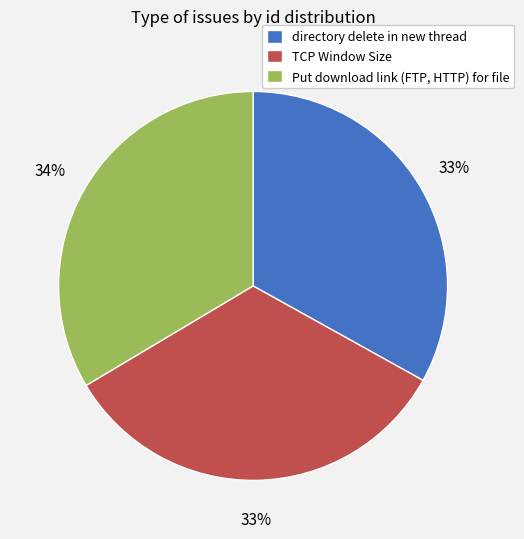

Count the number of slices in the pie.

3